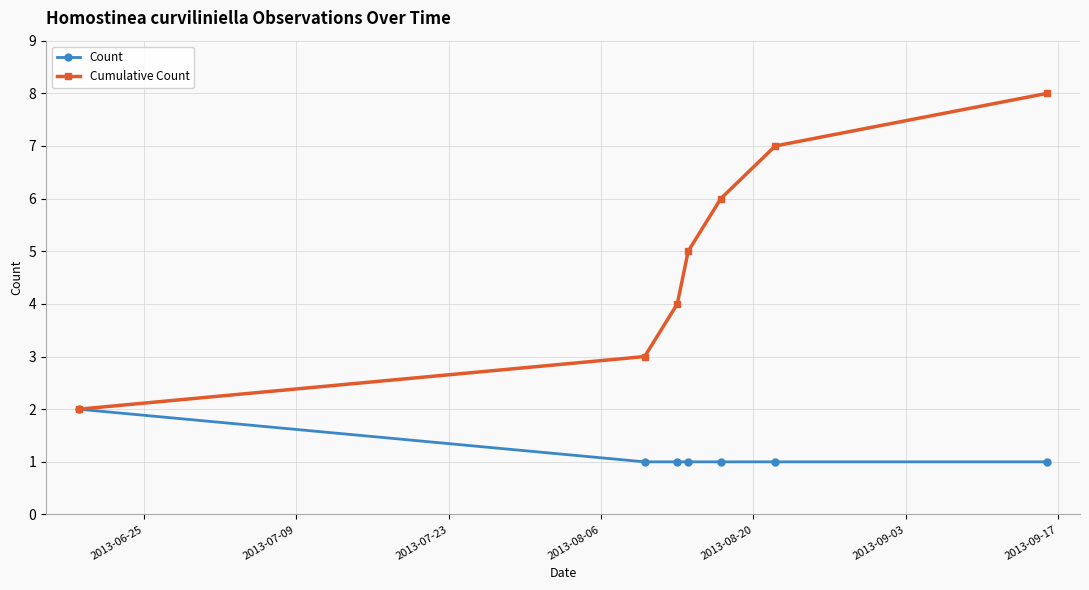

True or false: Cumulative Count has more than 1 interior local peaks.

False